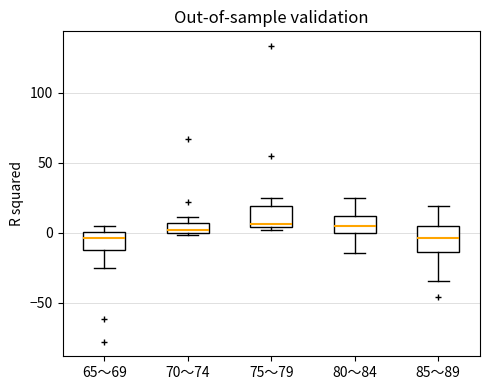

Where is the upper edge of the box for 80～84 on the y-axis? The values are not printed on the chart, so give them approximately, as read against the axis.

10